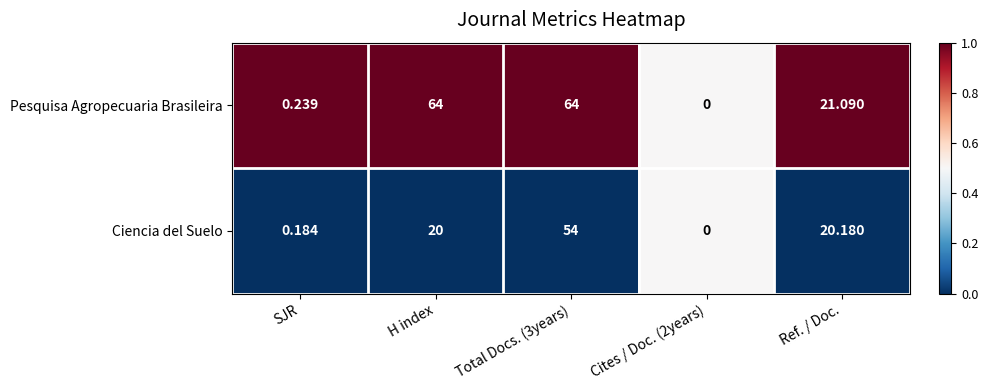

Which series has the largest range (max minus min)?

Pesquisa Agropecuaria Brasileira